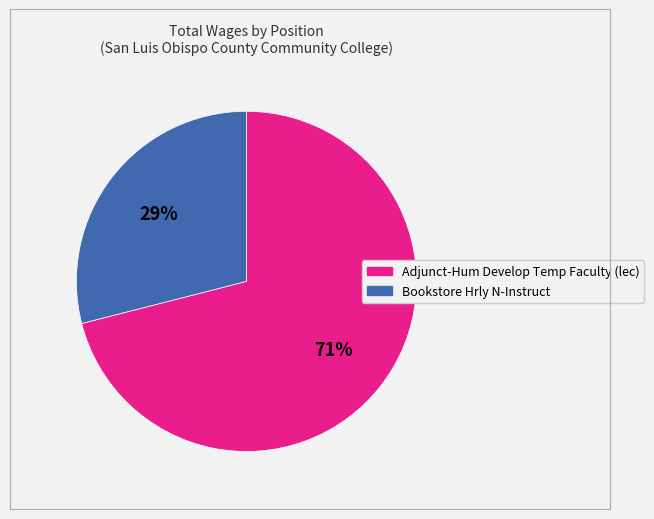

Combined, do Bookstore Hrly N-Instruct and Adjunct-Hum Develop Temp Faculty (lec) account for over 50%?

Yes